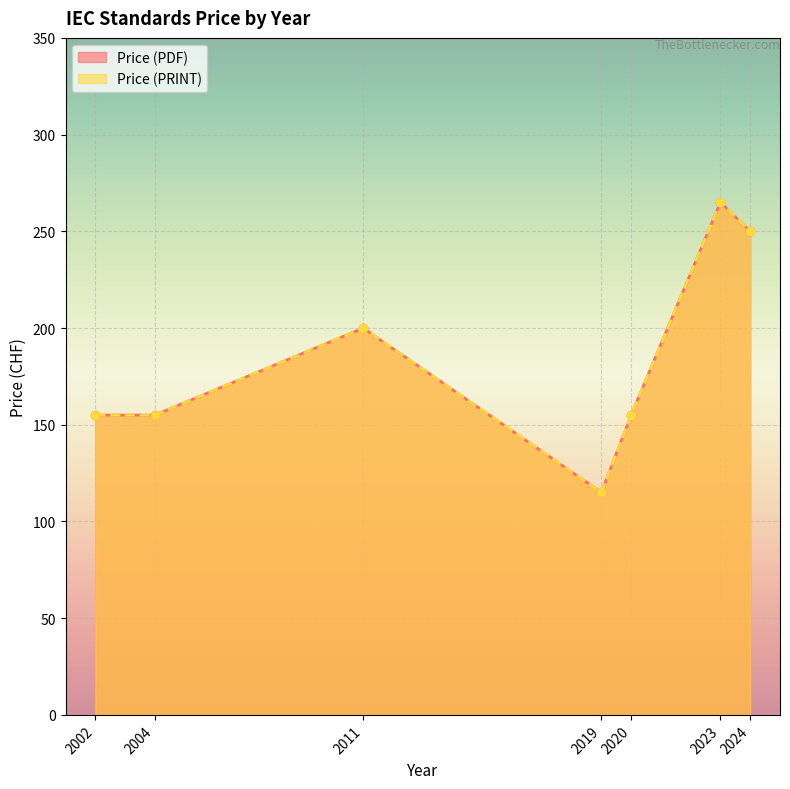

True or false: Price (PRINT) and Price (PDF) intersect in this chart.

False